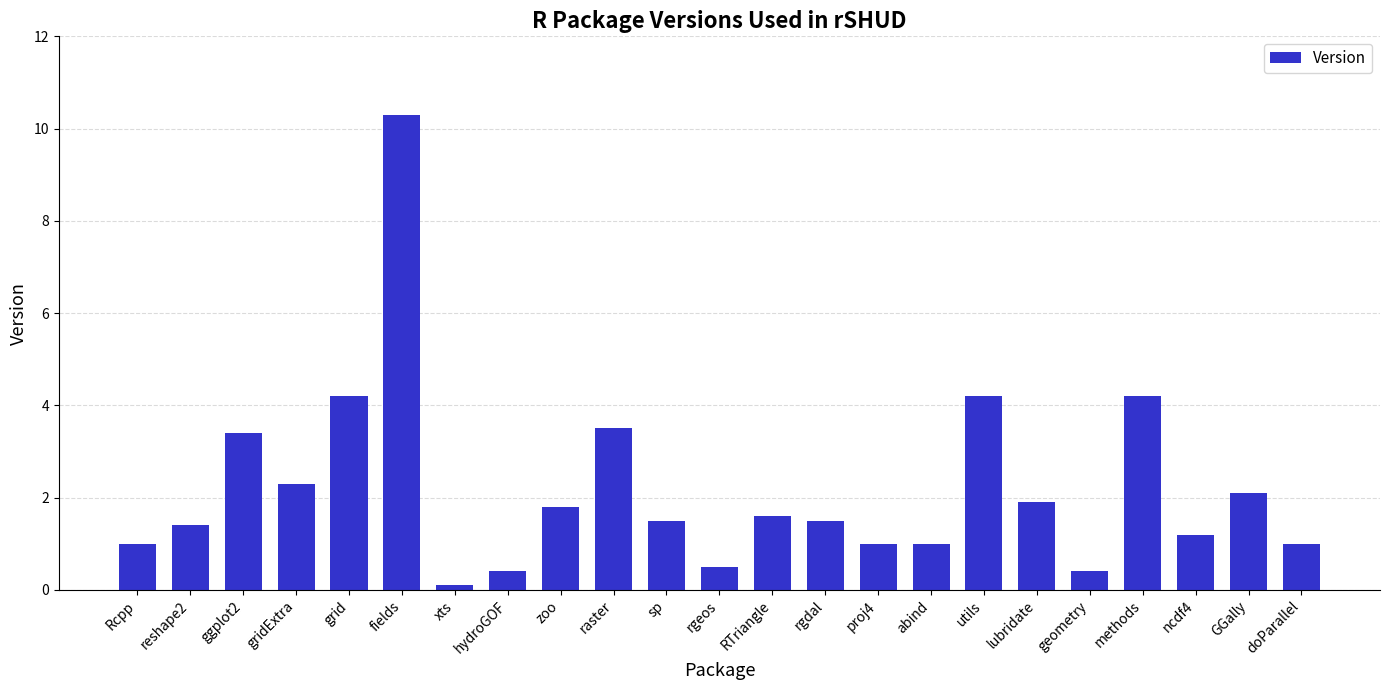

What value does the data have at raster?

3.5